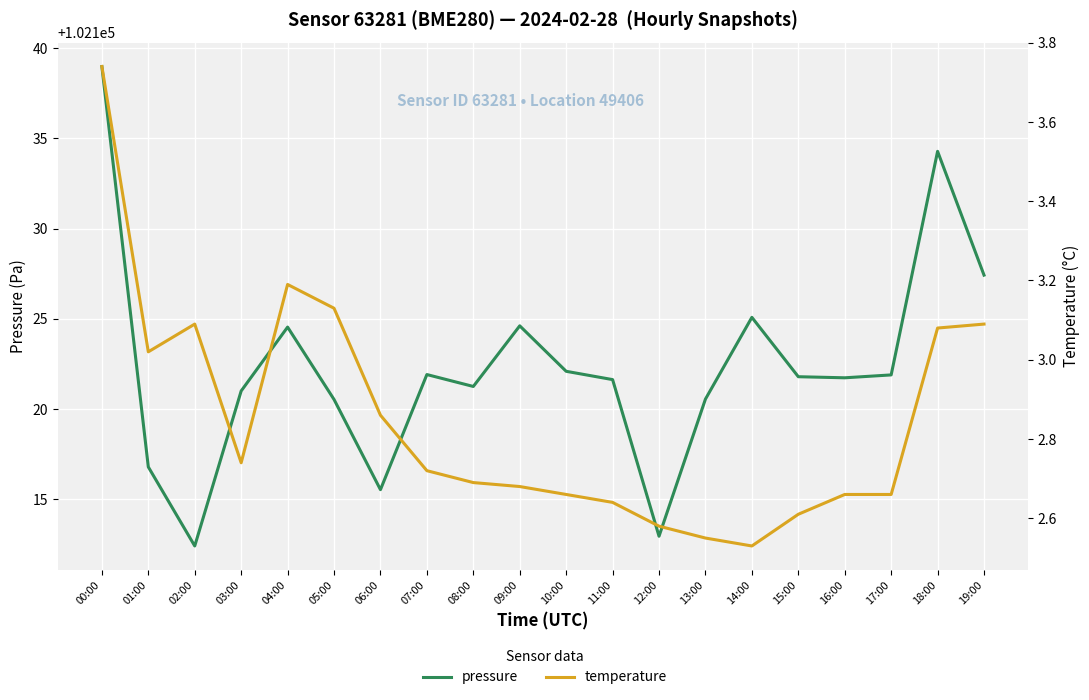

True or false: pressure and temperature intersect in this chart.

False